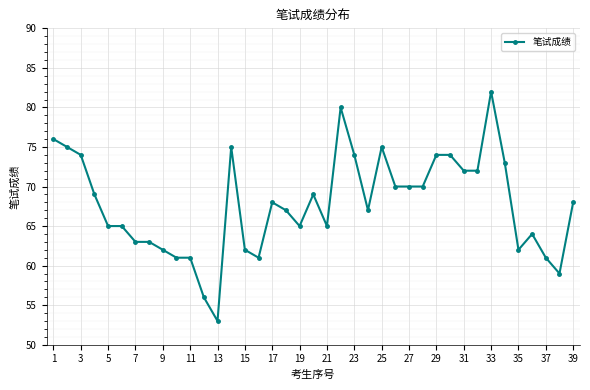

What is the sum of all values?

2642